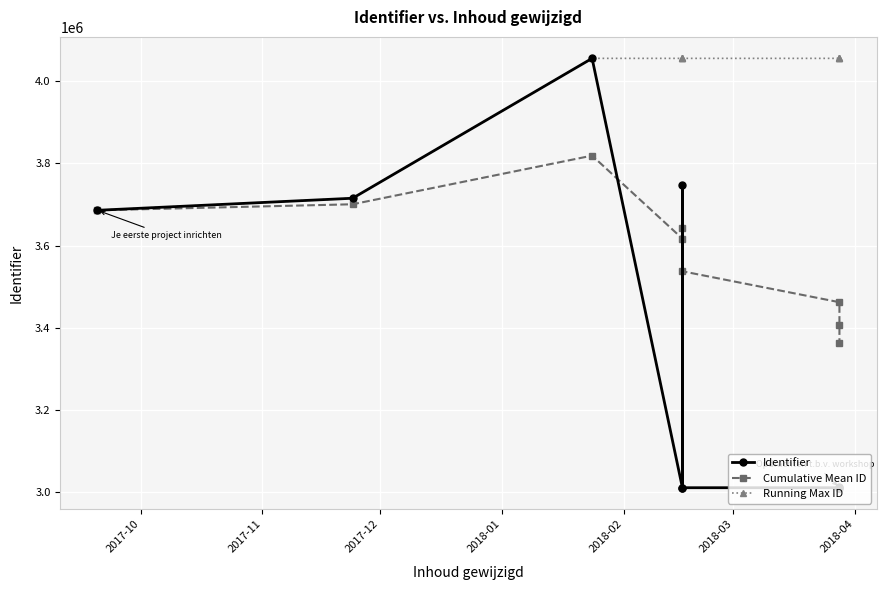

Reading left to right, what are all the values shown in this chart?

Identifier: 3685764.0	3715080.0	4055270.0	3011071.0	3746238.0	3011079.0	3011072.0	3011755.0	3011549.0
Cumulative Mean ID: 3685764.0	3700422.0	3818704.7	3616796.2	3642684.6	3537417.0	3462224.9	3405916.1	3362097.6
Running Max ID: 3685764.0	3715080.0	4055270.0	4055270.0	4055270.0	4055270.0	4055270.0	4055270.0	4055270.0